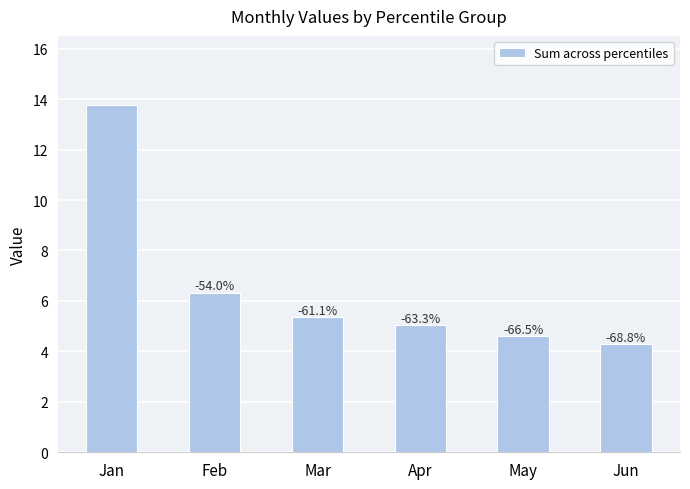

How many bars are there in total?

6